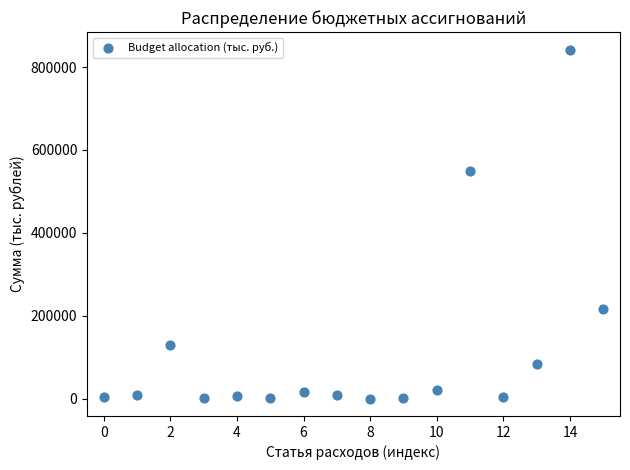

What Y value in the scatter plot is closest to 421171?

549251.8